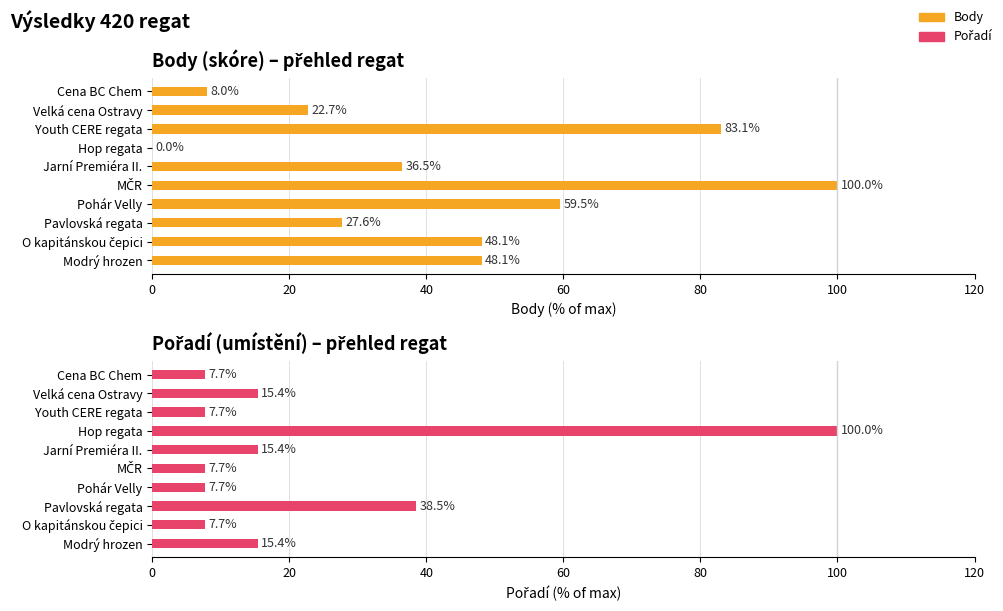

What is the greatest value displayed?

100.0